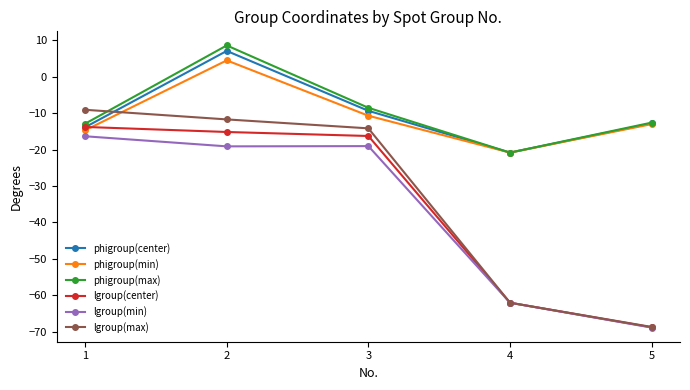

How many intersections are there between phigroup(max) and lgroup(max)?

1